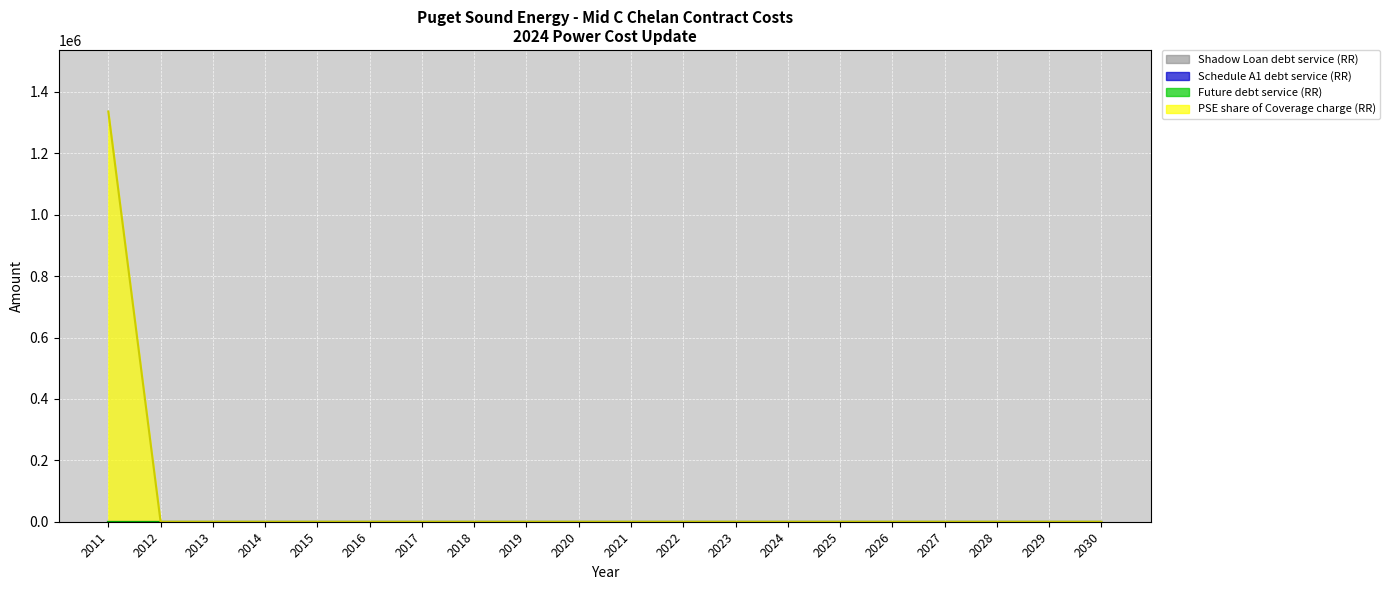

Which has a higher value, 2018 or 2026?

2018